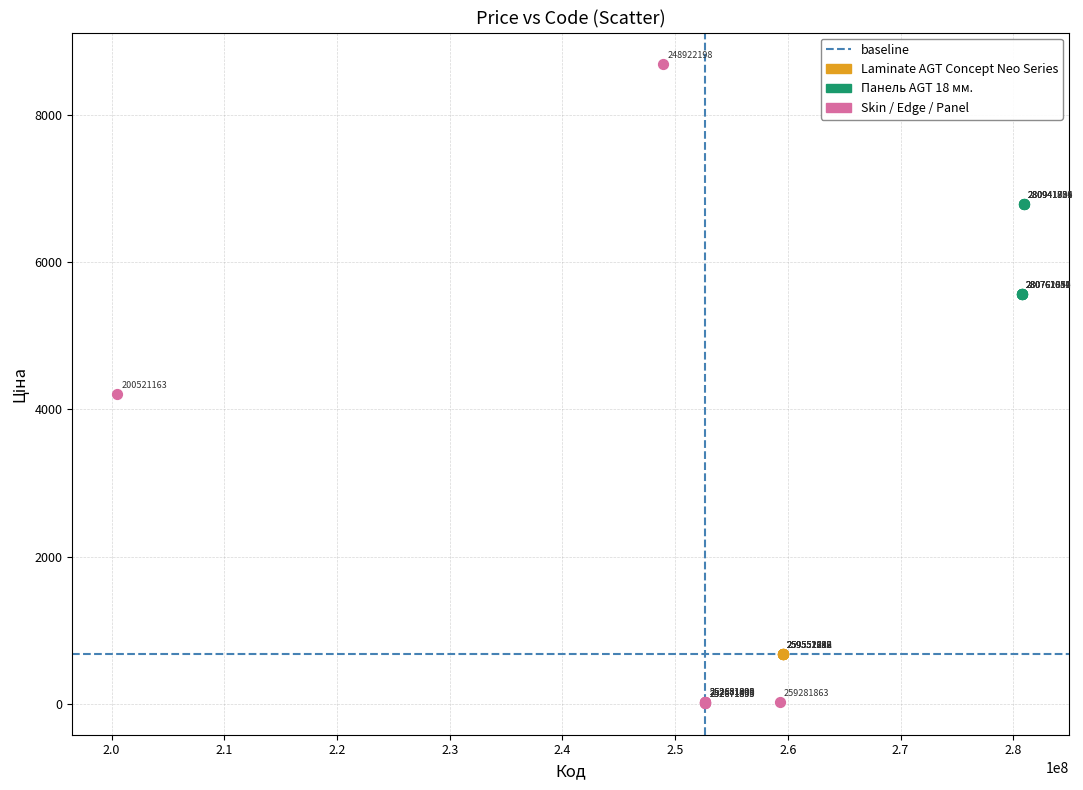

Which series reaches the minimum Y coordinate?

Skin / Edge / Panel